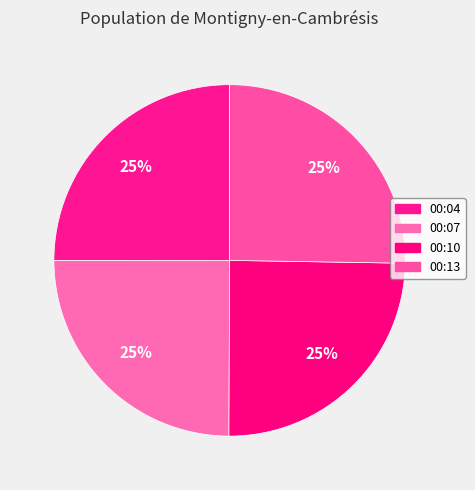

Does any single category account for the majority?

No